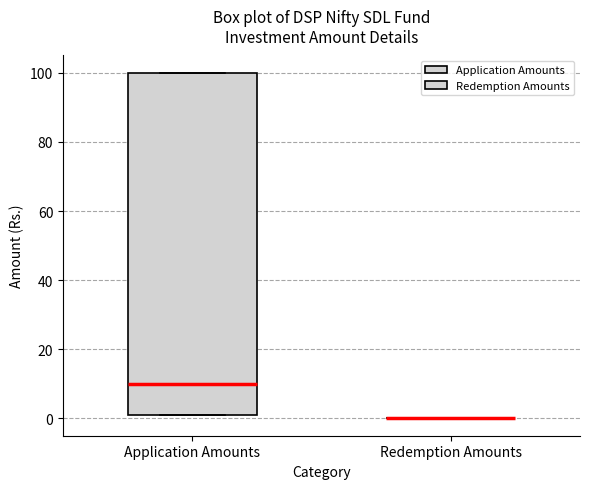

Reading left to right, read every box against the y-axis: the position of its median line, the range the box covers, and the ends of its whiskers. The values are not printed on the chart, so give them approximately, as read against the axis.

Application Amounts: median 10, box 2 to 100, whiskers 2 to 100
Redemption Amounts: box collapsed to a line at 0, whiskers 0 to 0